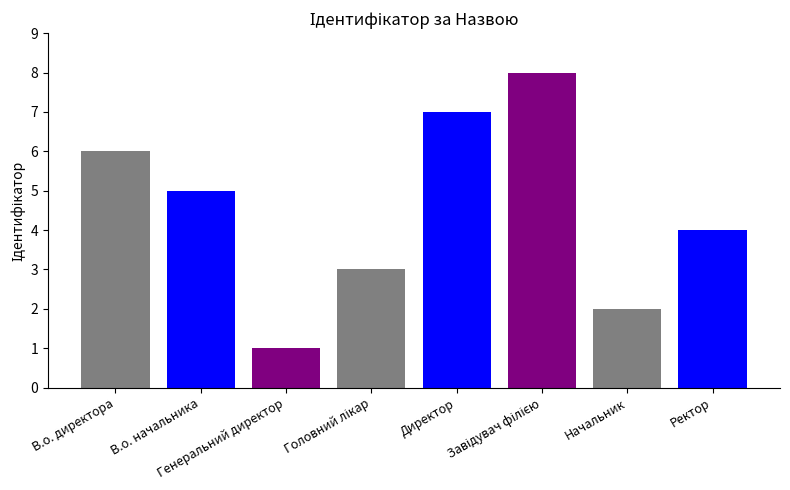

What is the change in value from Генеральний директор to Директор?

+6